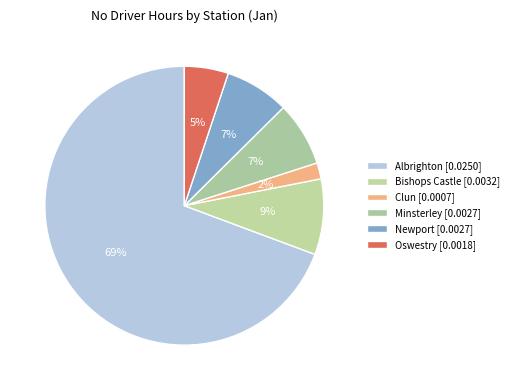

Count the number of slices in the pie.

6